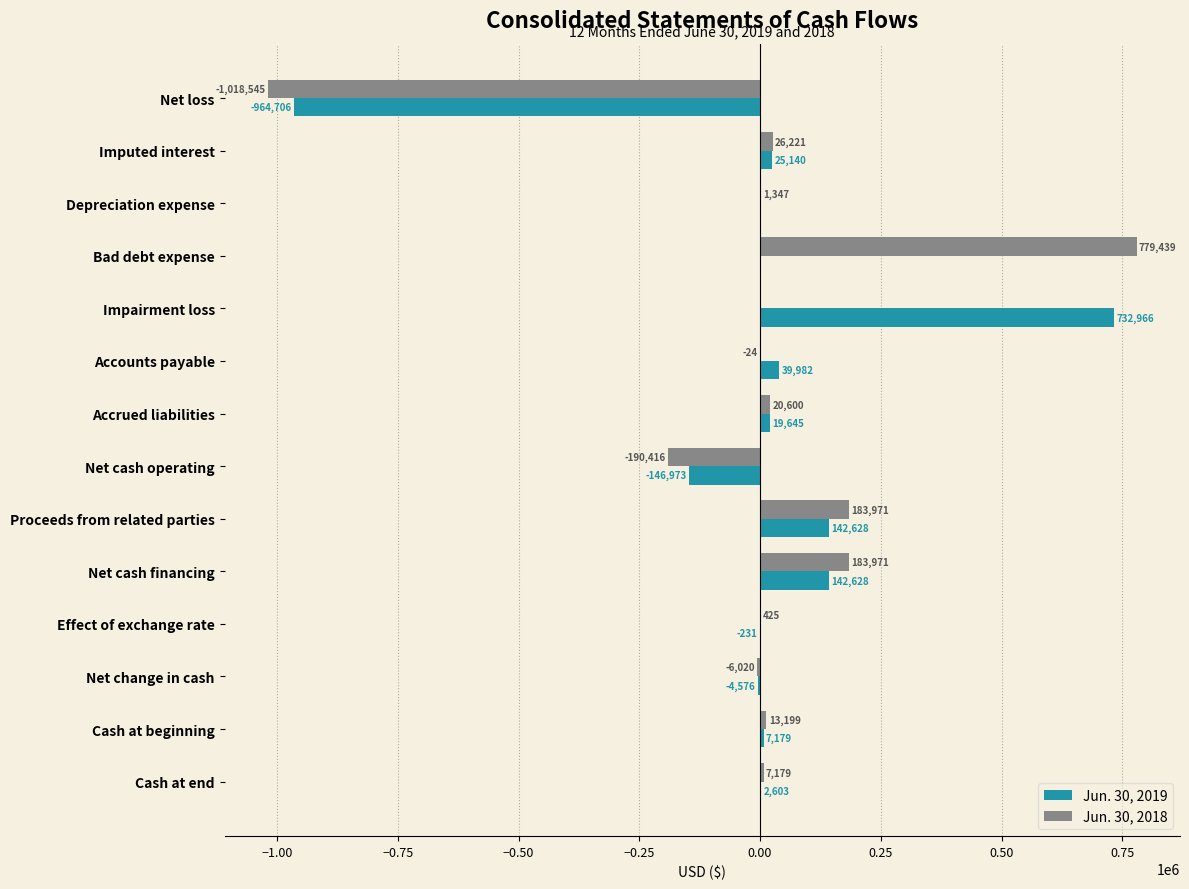

What are all the series names shown in the legend?

Jun. 30, 2019, Jun. 30, 2018